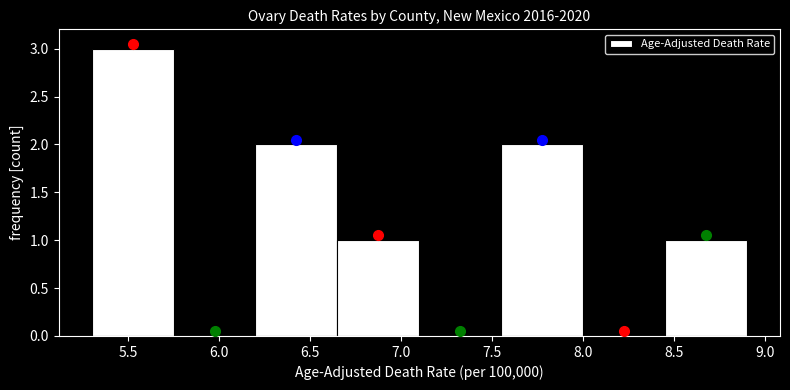

Reading left to right, list every bar in this chart as the range it spans on the x-axis followed by its height. The values are not printed on the chart, so give them approximately, as read against the axis.

5.30 to 5.75: 3
5.75 to 6.20: 0
6.20 to 6.65: 2
6.65 to 7.10: 1
7.10 to 7.55: 0
7.55 to 8.00: 2
8.00 to 8.45: 0
8.45 to 8.90: 1